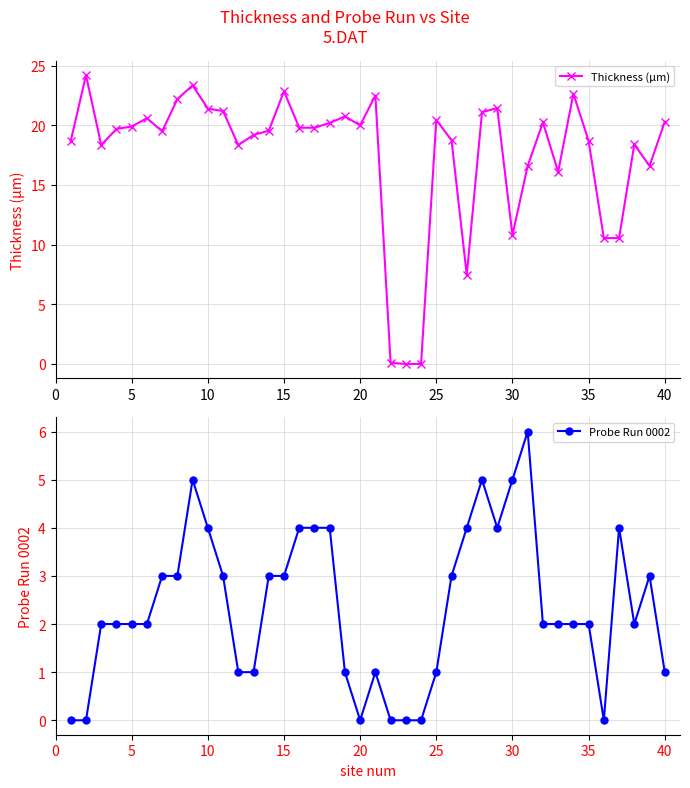

What is the value of the Probe Run 0002 point at the 14th from the left?

3.0